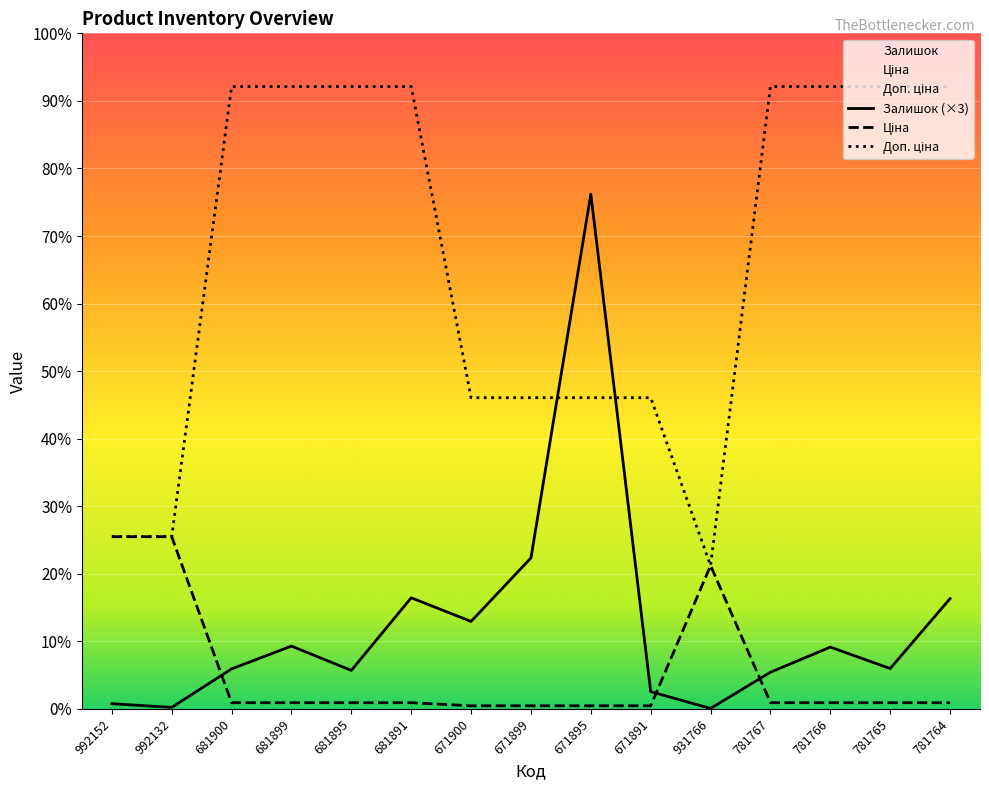

At 931766, list the series in order from smallest to largest.

Залишок, Ціна, Доп. ціна